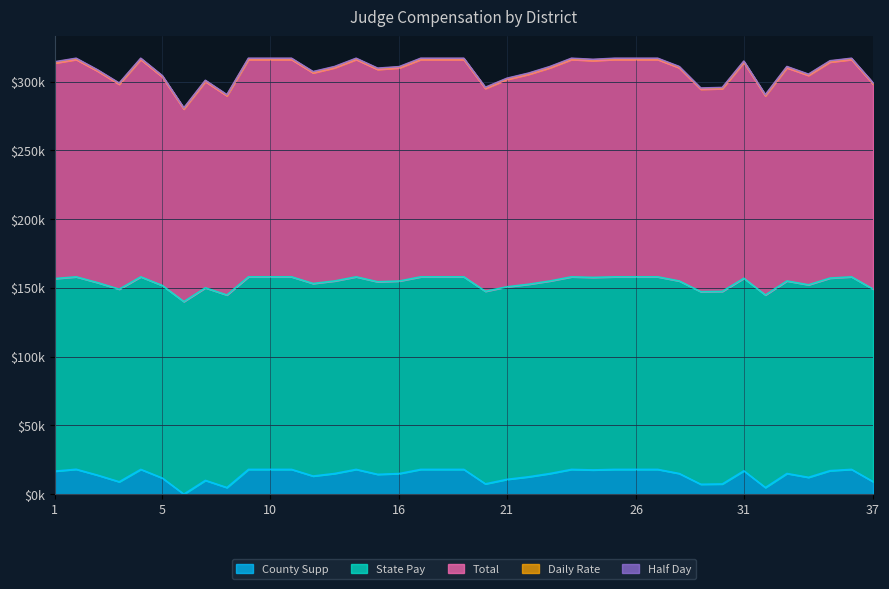

Does the chart have visible grid lines?

Yes